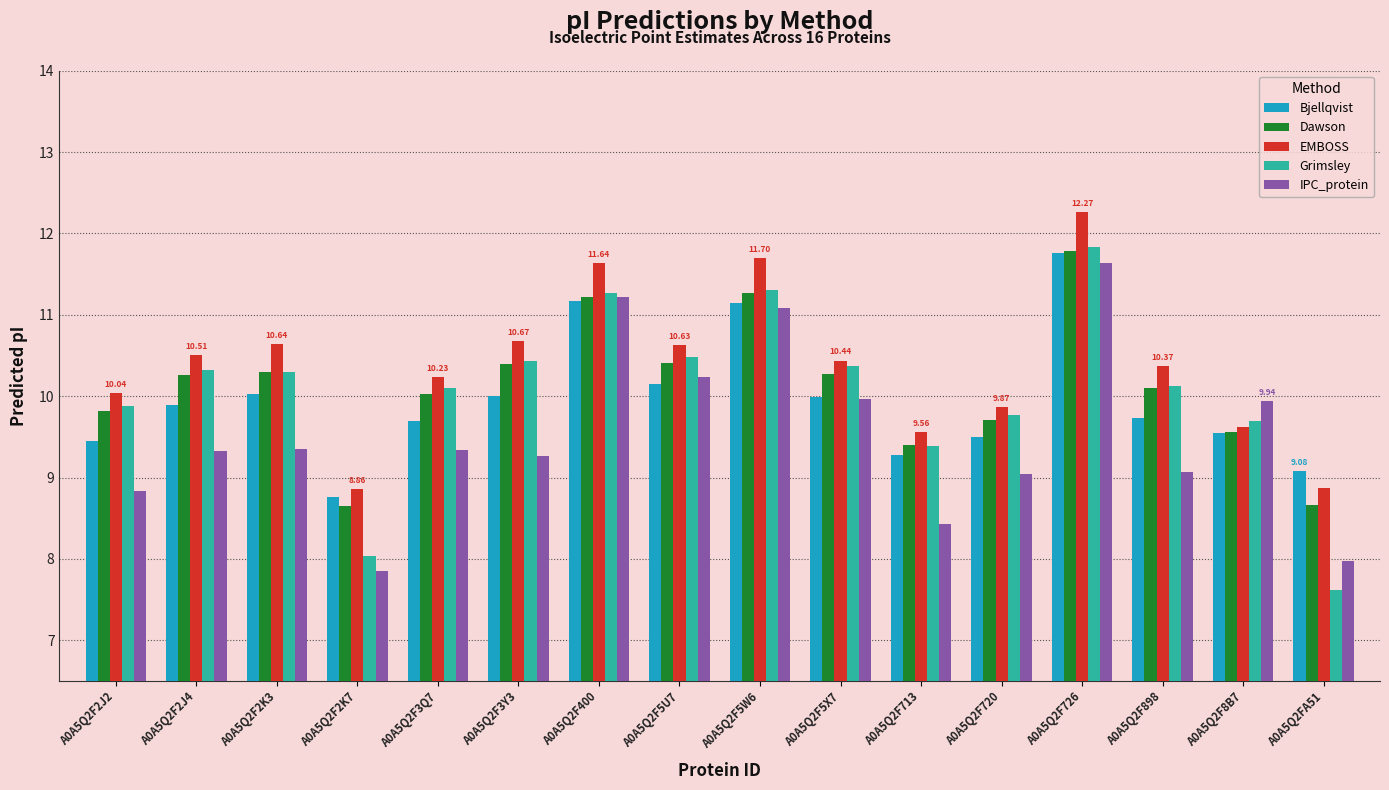

Which category has the lowest value in the IPC_protein series?

A0A5Q2F2K7